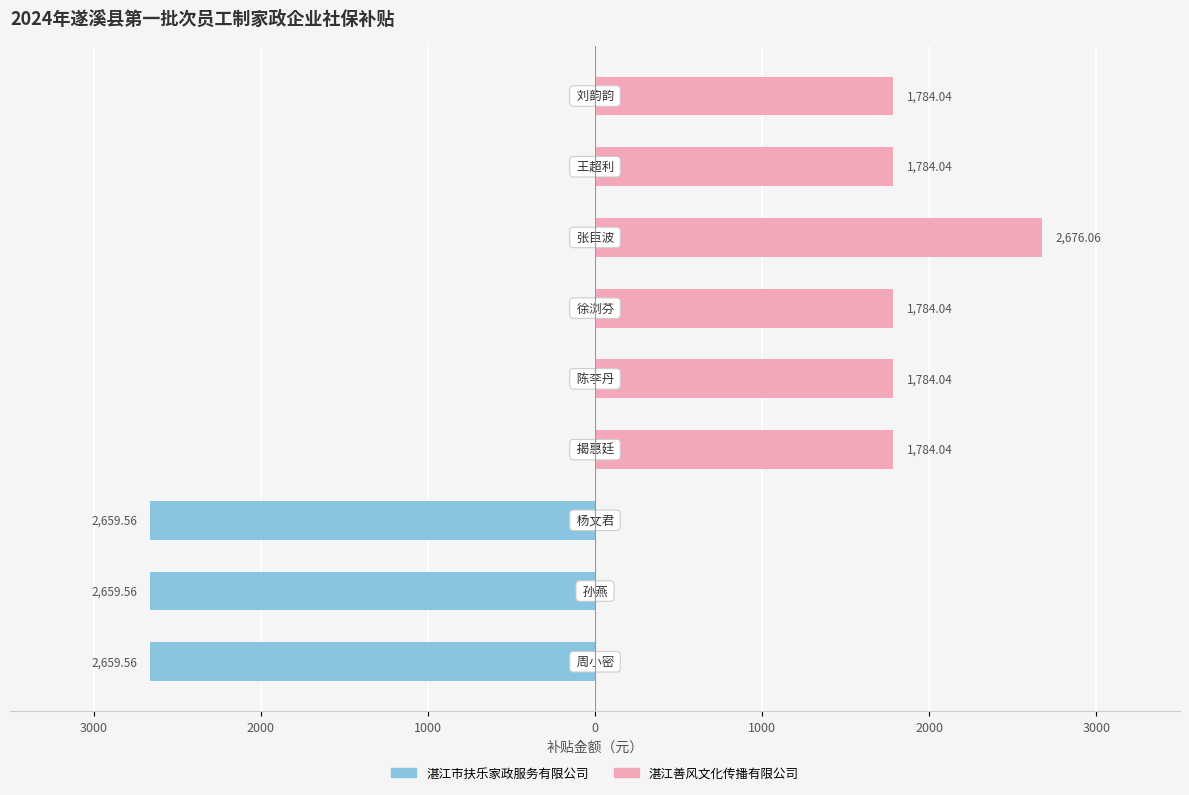

List the series in order of their overall mean, lowest first.

湛江市扶乐家政服务有限公司, 湛江善风文化传播有限公司